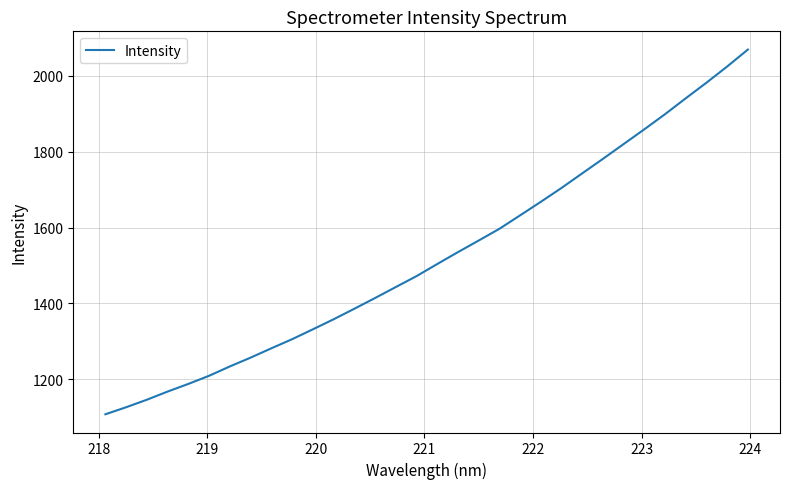

What is the maximum value shown in the chart?

2069.5